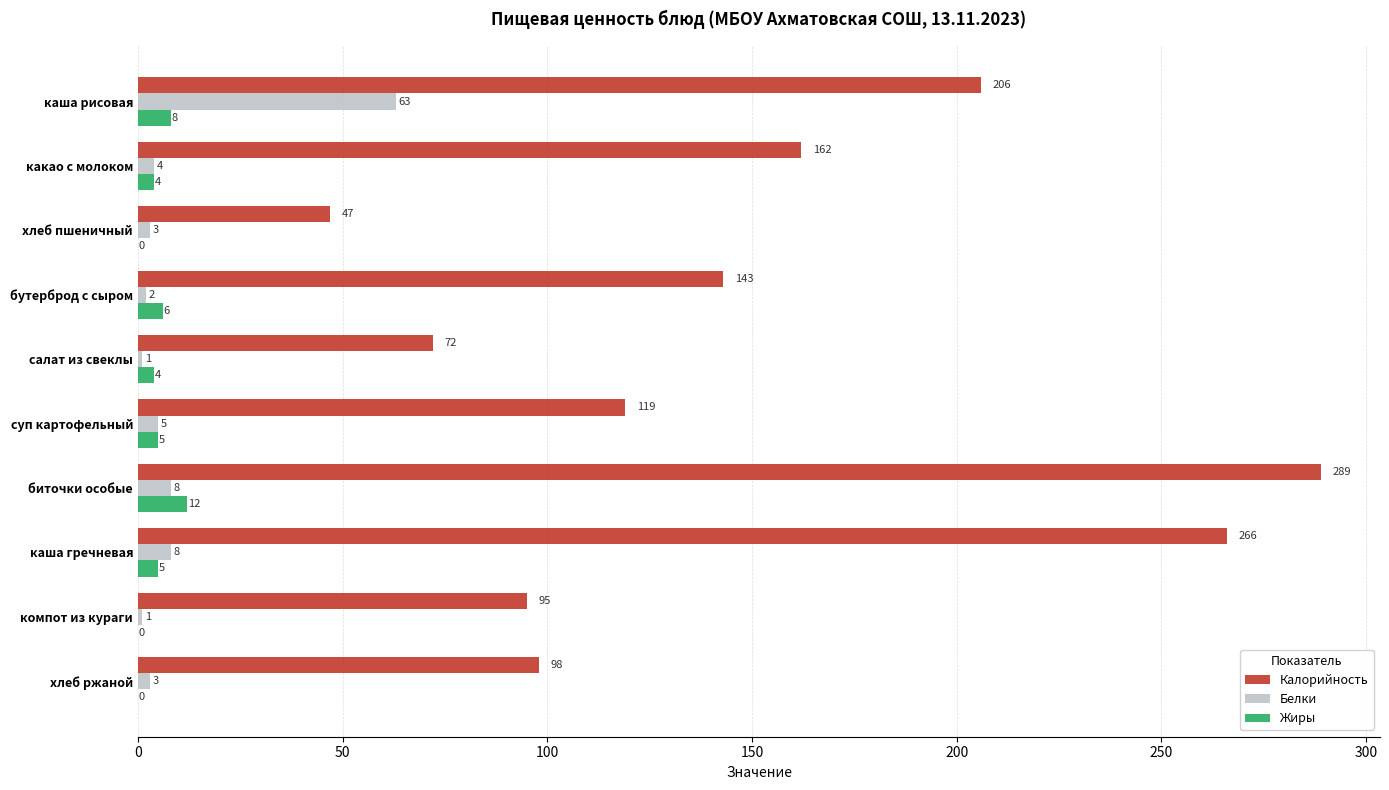

How many categories are shown in the chart?

10